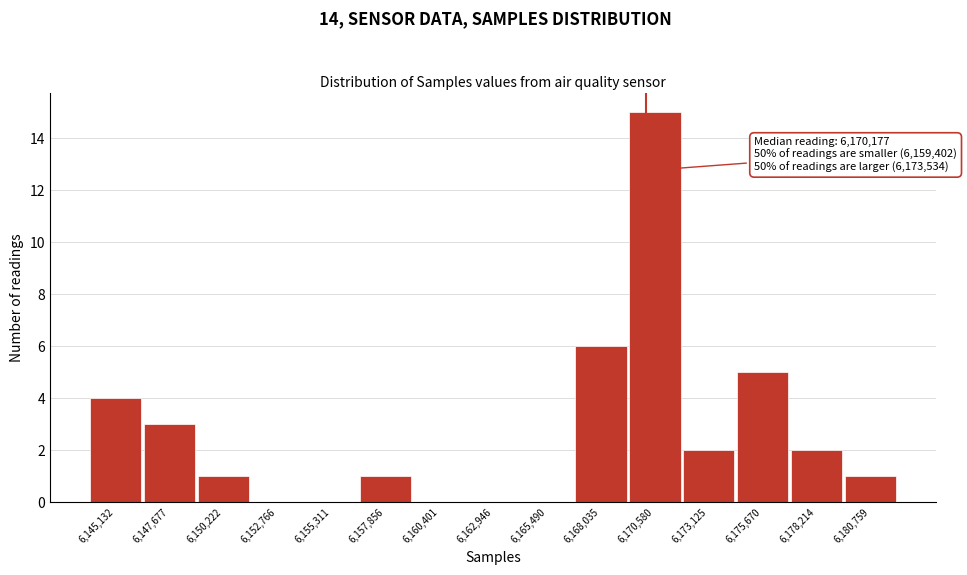

Which range on the x-axis has the tallest bar?

6169500 to 6172000